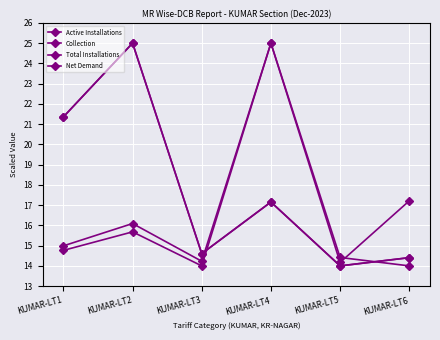

True or false: Active Installations has more than 2 points higher than both neighbors.

False